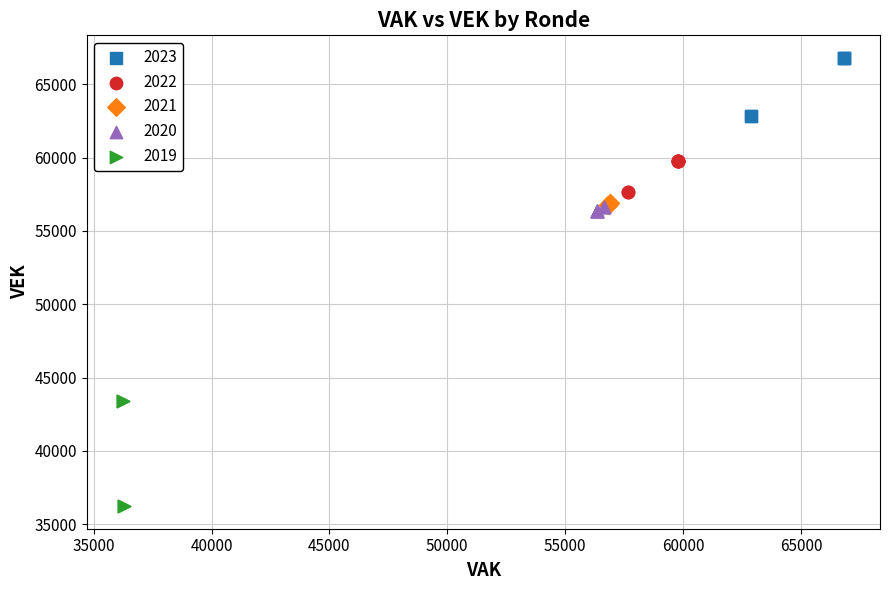

What are all the series names shown in the legend?

2023, 2022, 2021, 2020, 2019